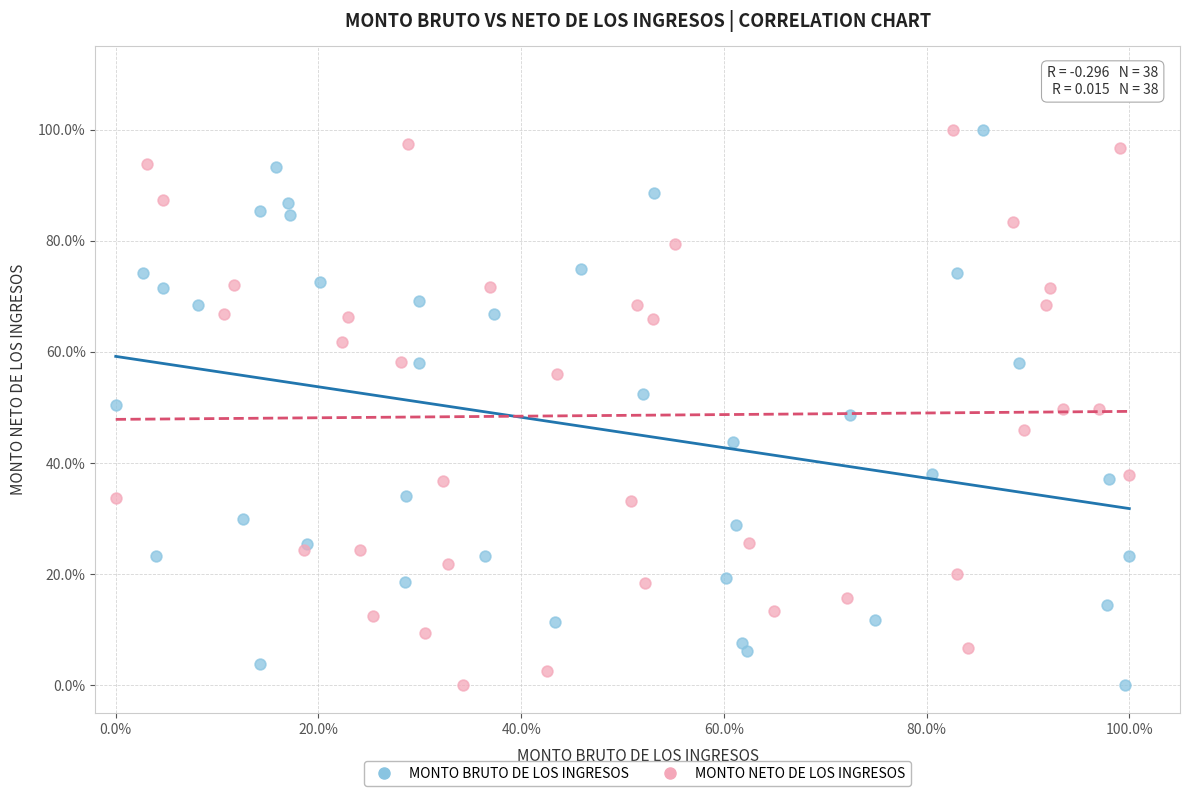

What are all the series names shown in the legend?

MONTO BRUTO DE LOS INGRESOS, MONTO NETO DE LOS INGRESOS